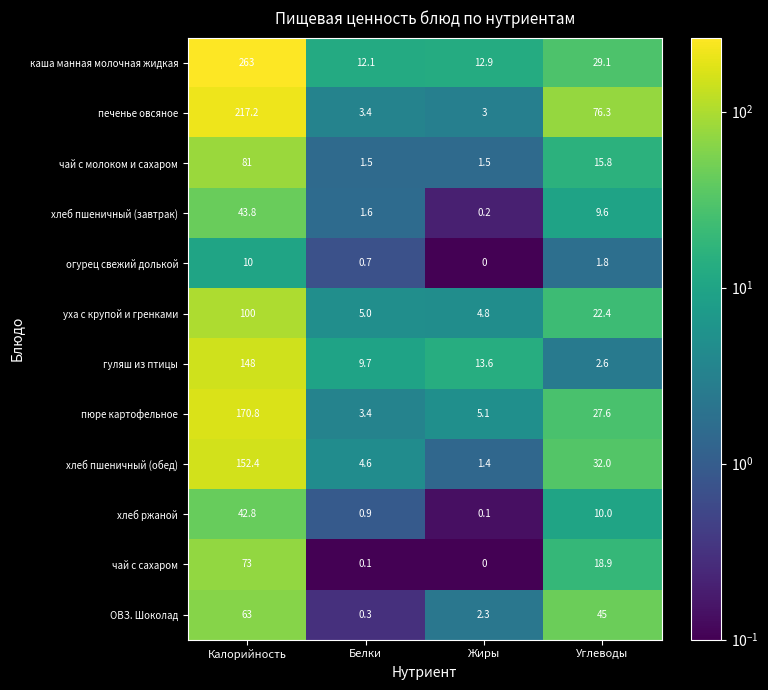

The value of уха с крупой и гренками at Жиры is 4.8. True or false?

True